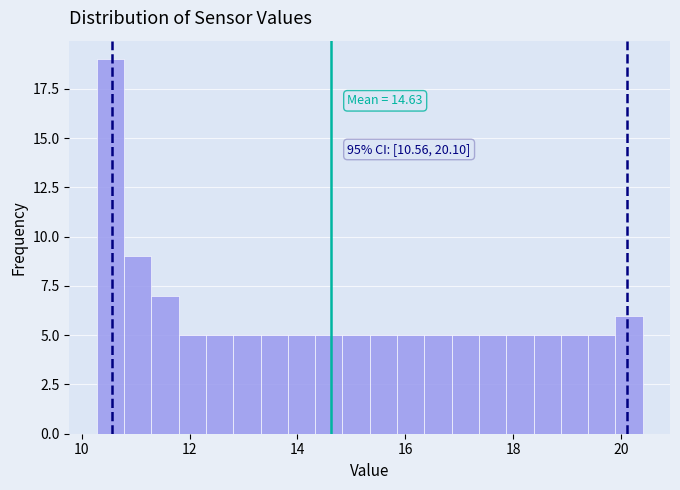

Around what value on the x-axis is the tallest bar? Give the approximate position of its centre, as read against the axis.

10.6